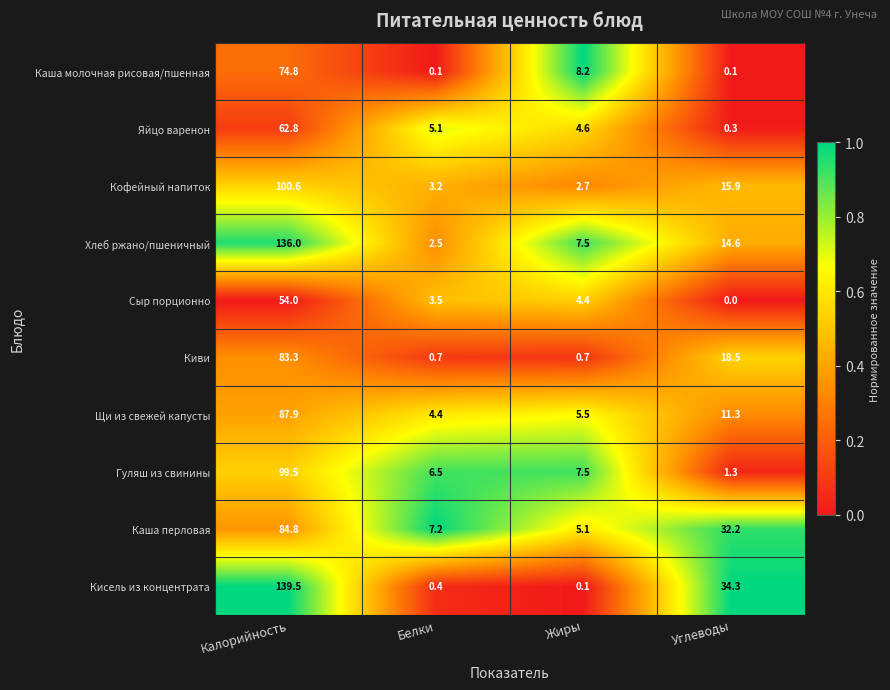

How many data points in Сыр порционно are above 4?

2